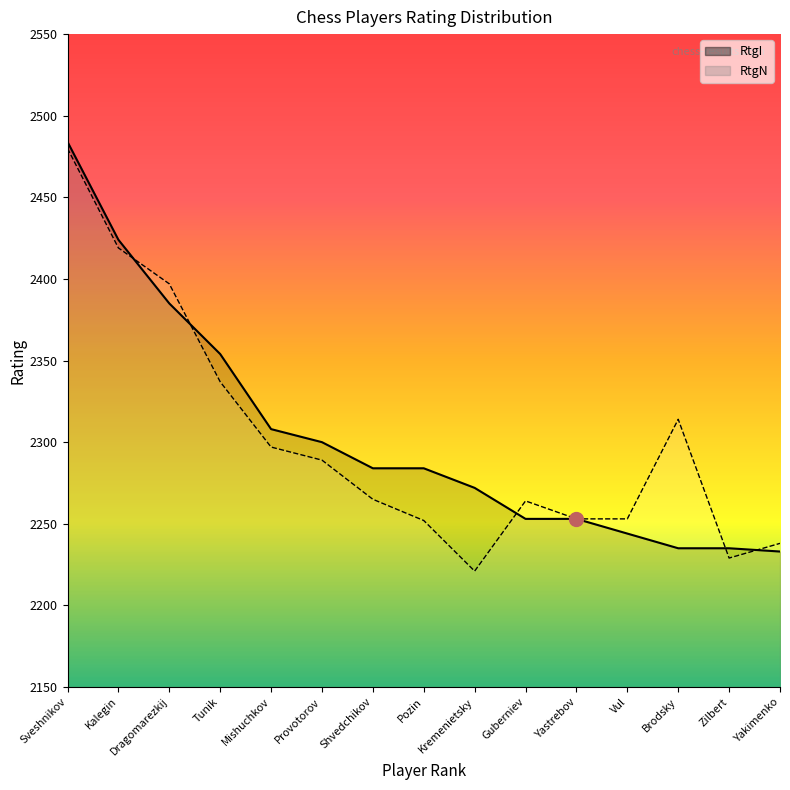

Which label corresponds to the largest value in the chart?

Sveshnikov